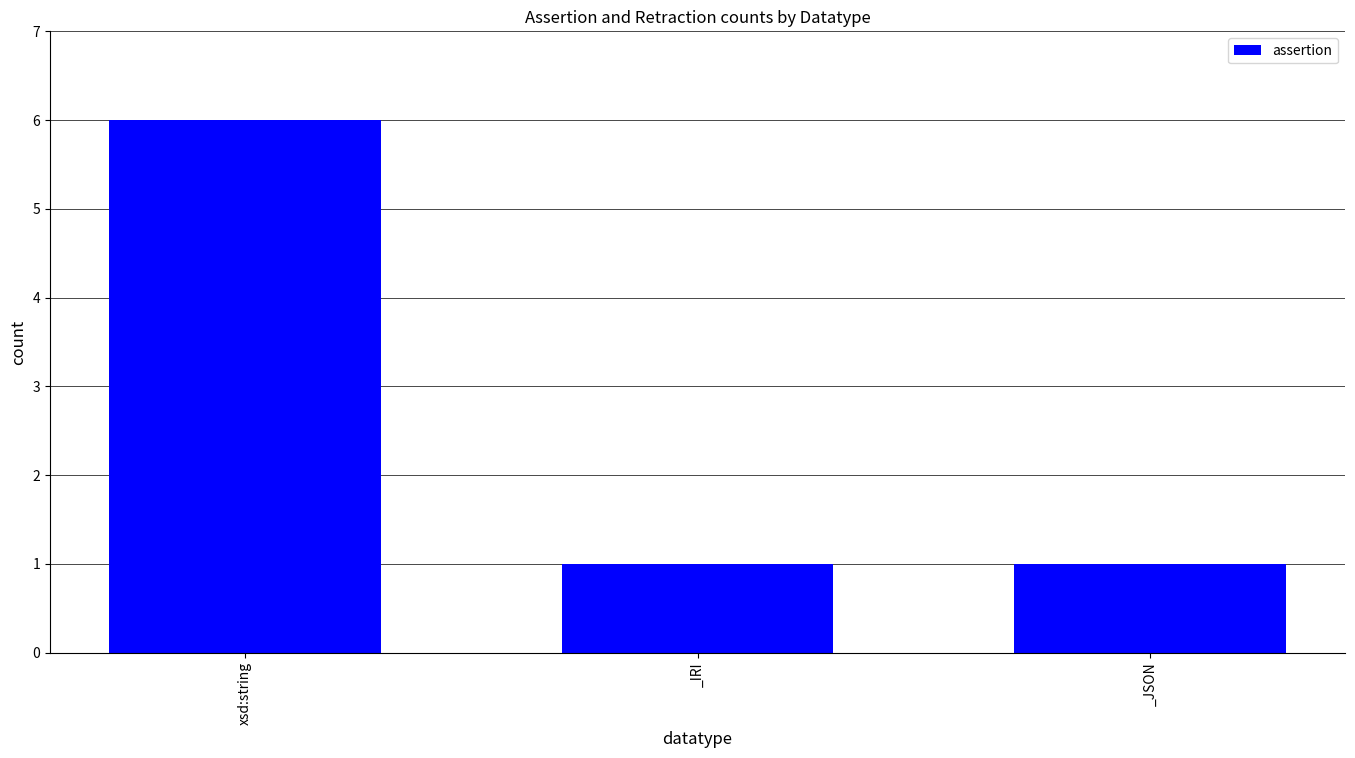

What is the maximum value shown in the chart?

6